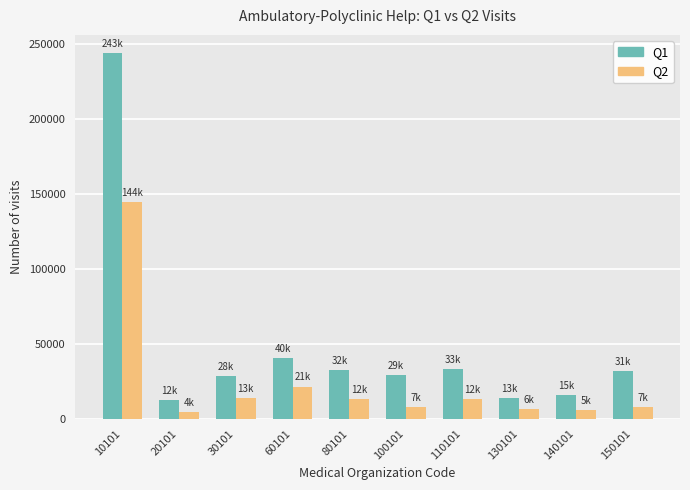

What is the sum of the Q2 values at 140101 and 100101?

13251